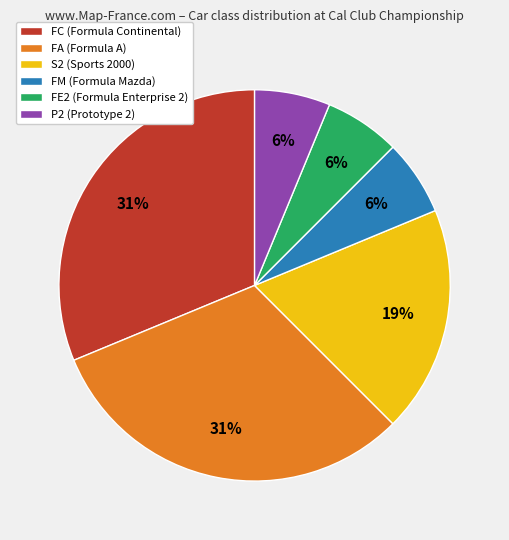

Is it true that FA (Formula A) is 31% of the pie?

True